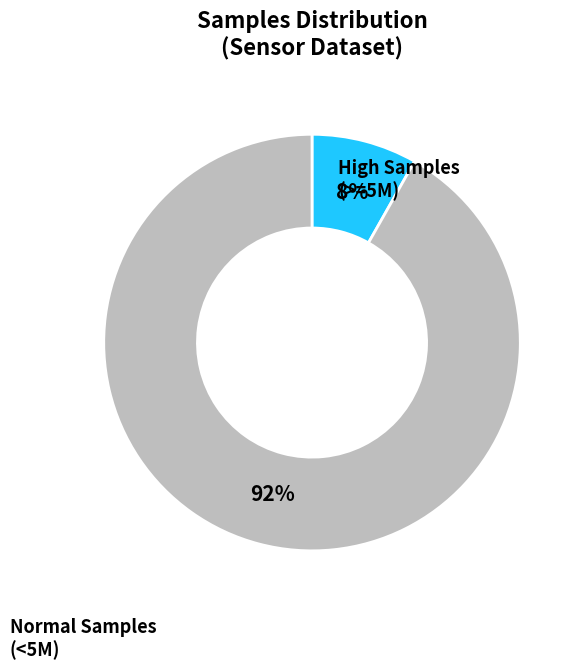

Is there a majority slice in this chart?

Yes